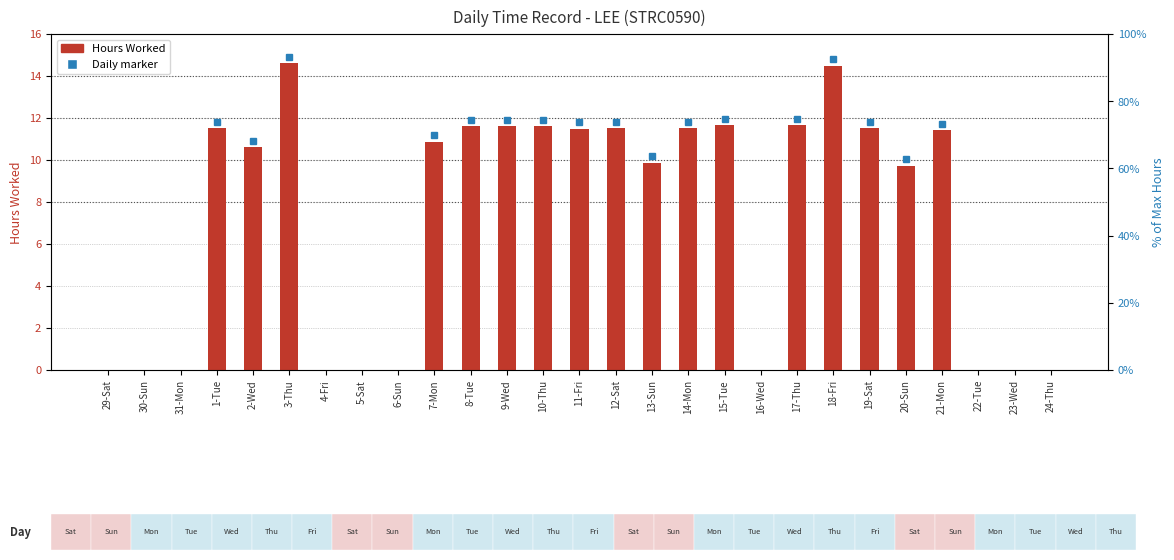

What is the difference between the values at 2-Wed and 11-Fri?

0.9